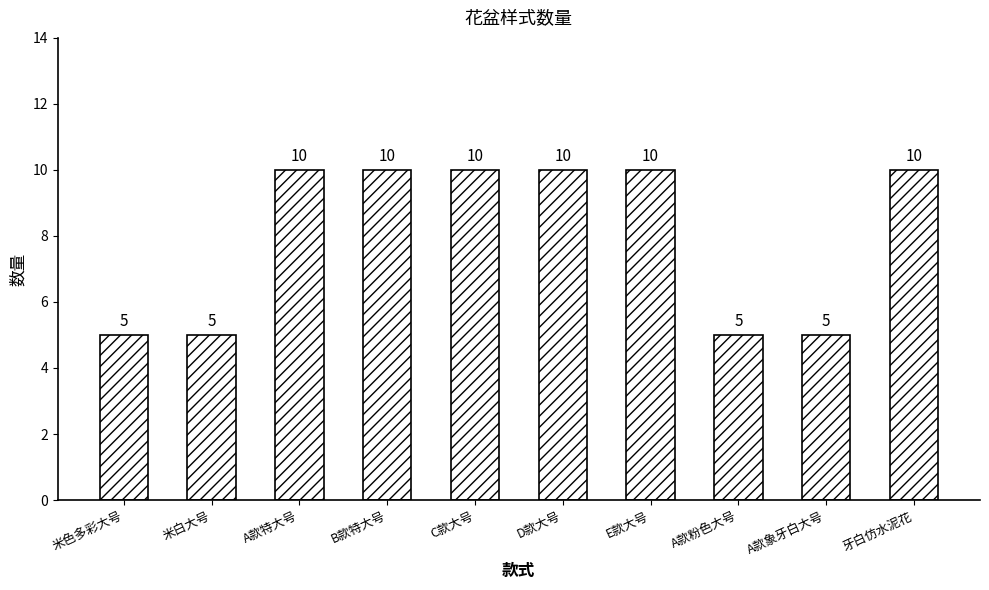

Reading left to right, transcribe all the data shown in this chart.

5	5	10	10	10	10	10	5	5	10